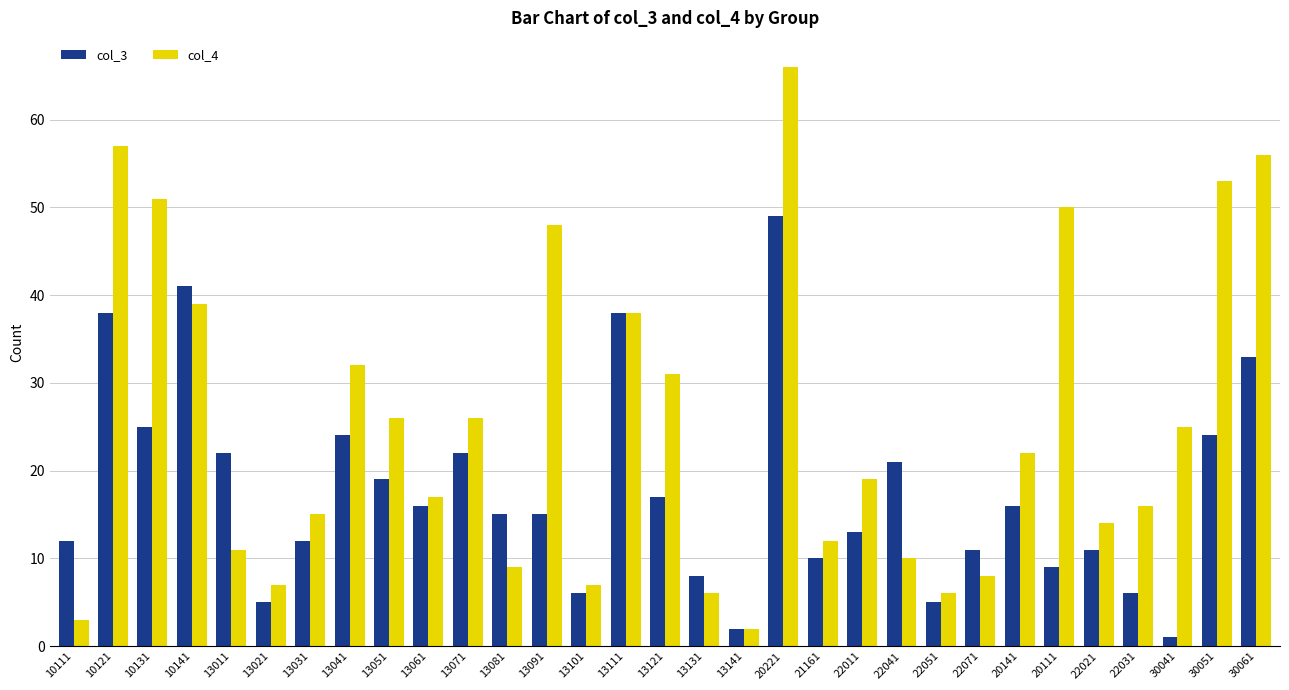

What is the label of the 5th bar from the left?

13011